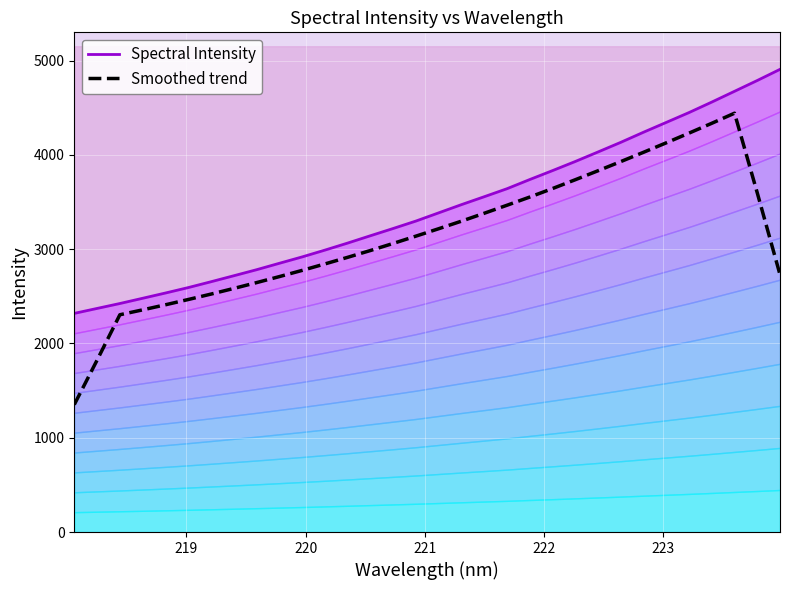

What is the lowest value of the Smoothed trend series?

1351.6